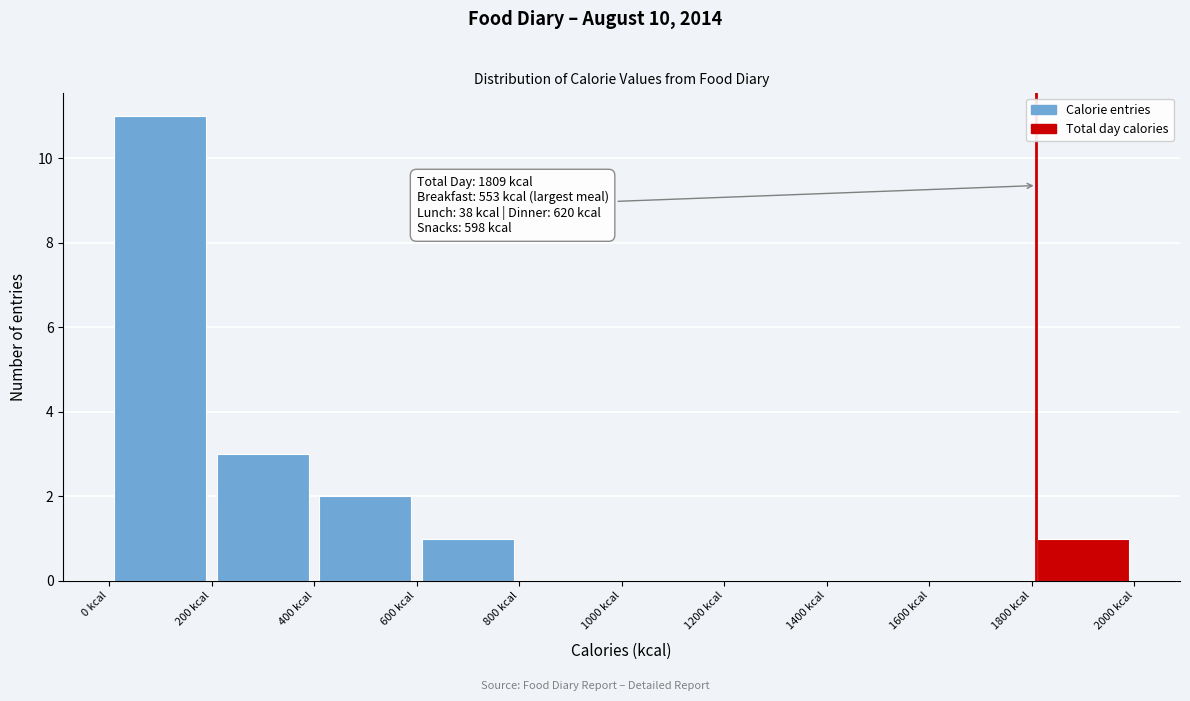

Which range on the x-axis has the tallest bar?

0 to 200